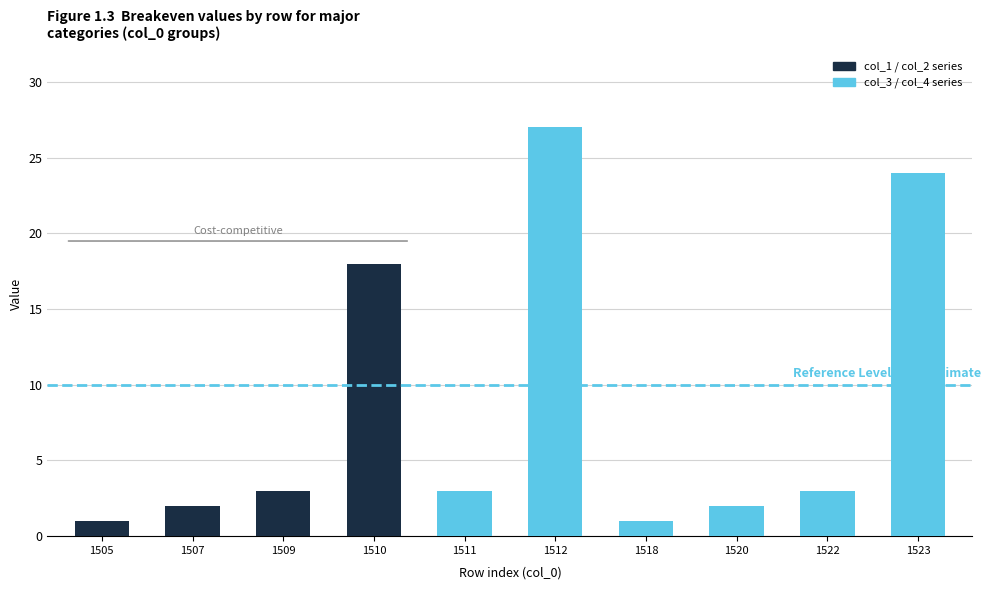

What is the value of the col_2 bar at the 6th from the left?

27